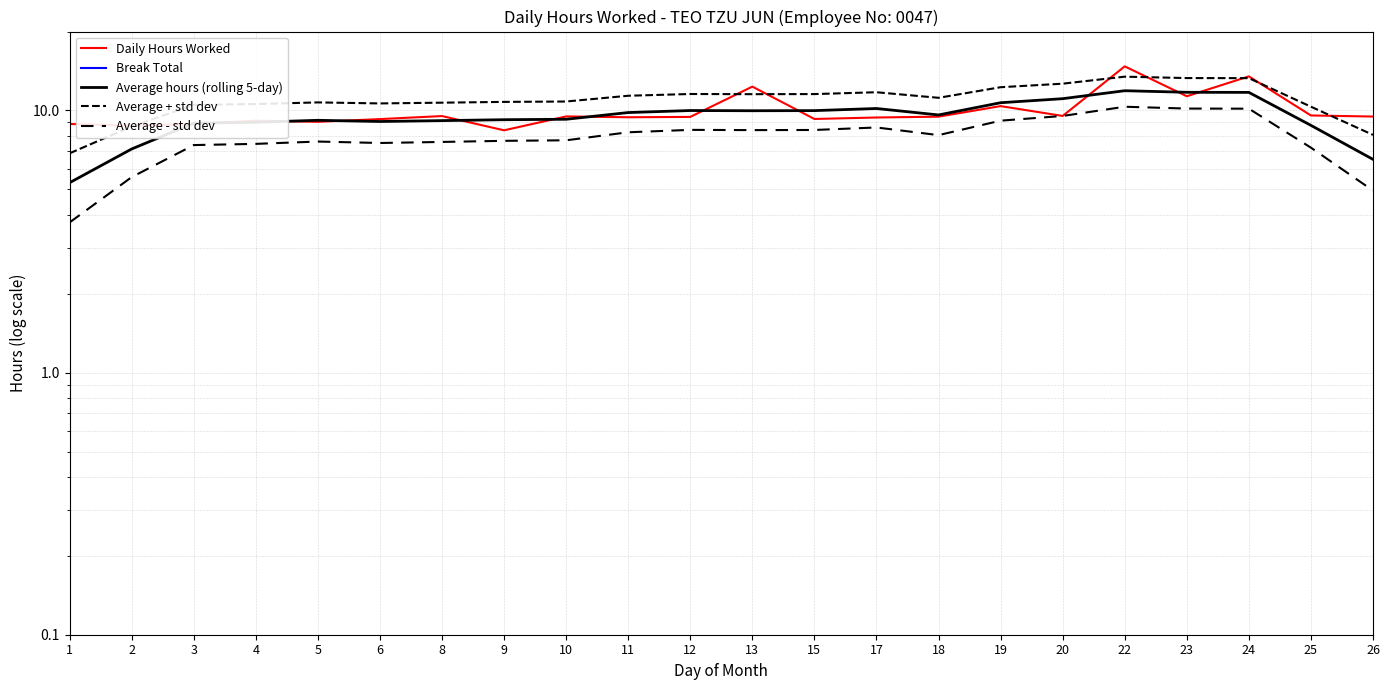

Rank the categories by Average + std dev value from highest to lowest.

22, 23, 24, 20, 19, 17, 12, 15, 13, 11, 18, 10, 9, 5, 8, 6, 4, 3, 25, 2, 26, 1